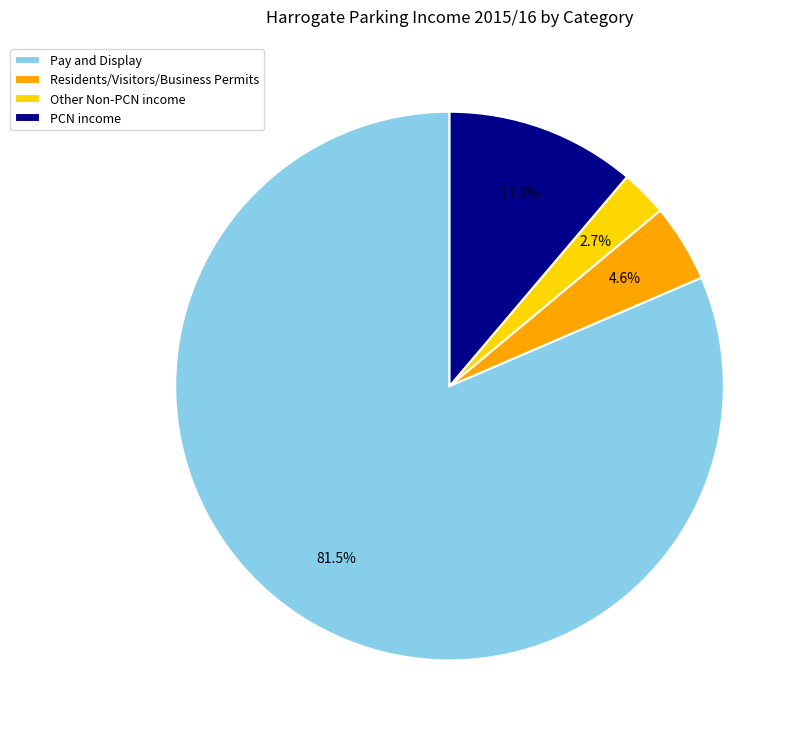

Rank the categories by value from highest to lowest.

Pay and Display, PCN income, Residents/Visitors/Business Permits, Other Non-PCN income